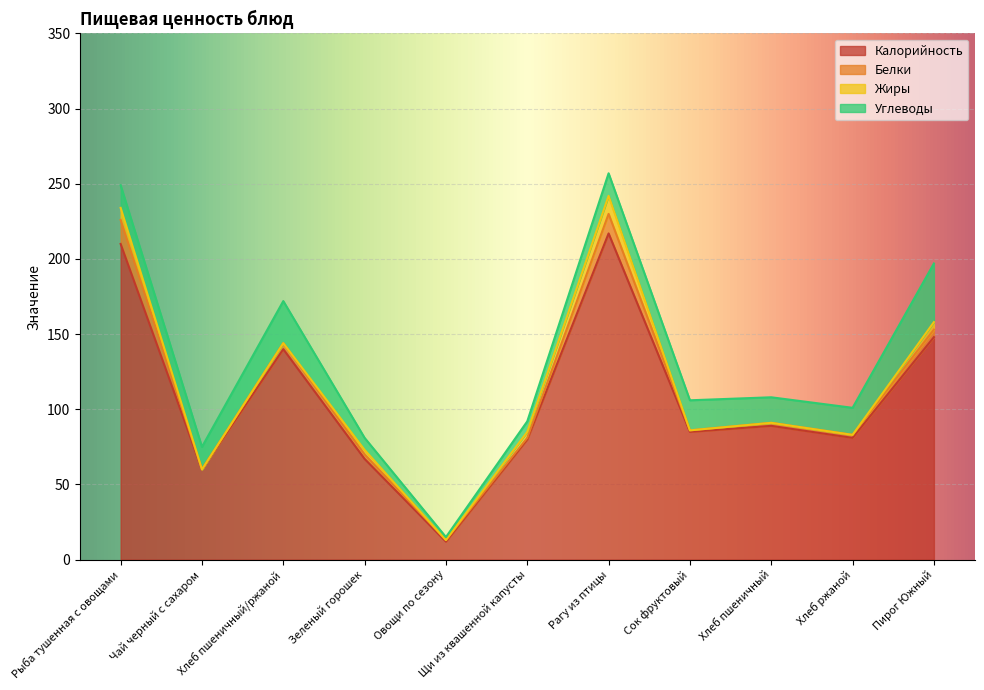

True or false: Жиры and Углеводы intersect in this chart.

False